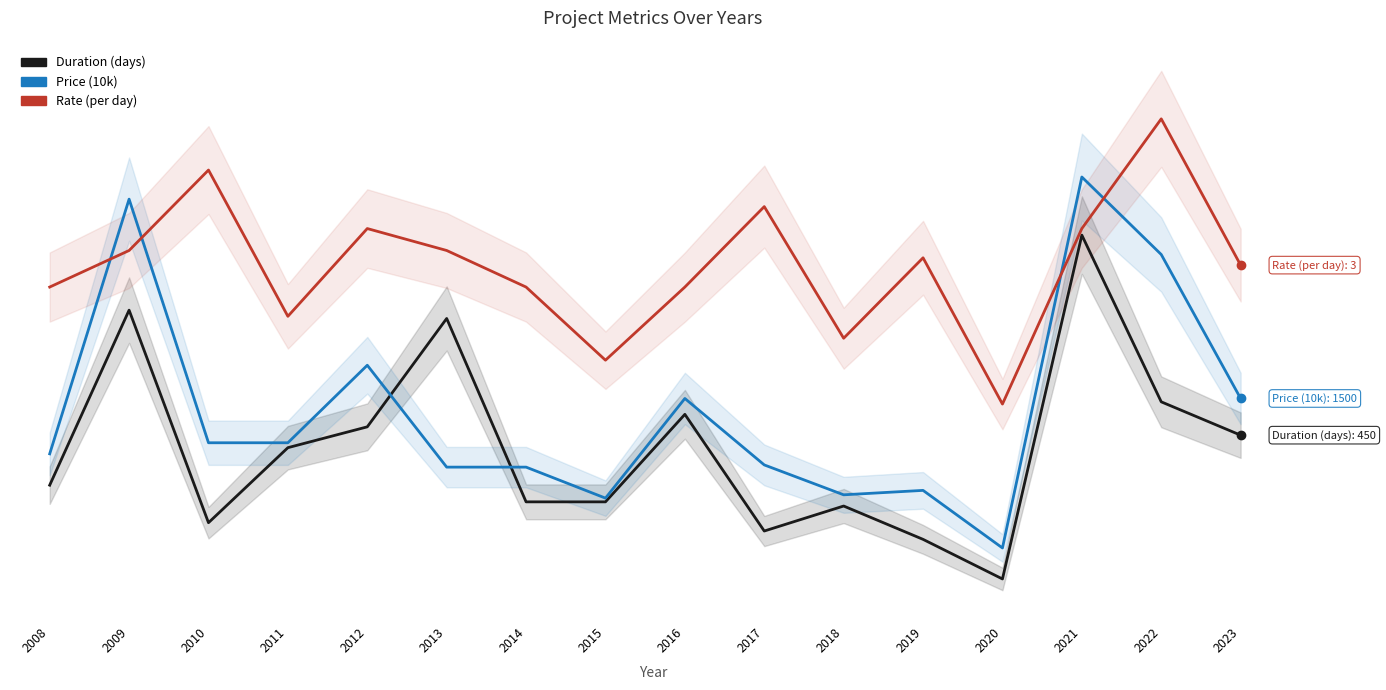

What is the value of the Duration (days) point at the 11th from the left?

0.3